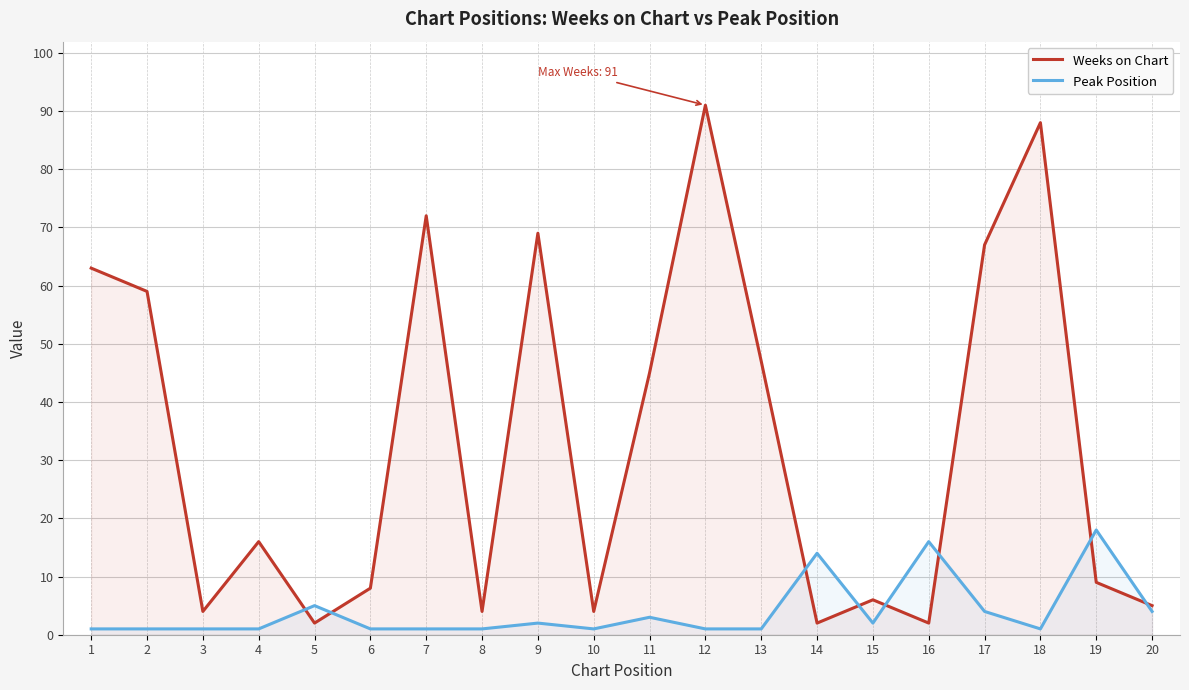

Between 15 and 18, which series saw the biggest shift?

Weeks on Chart